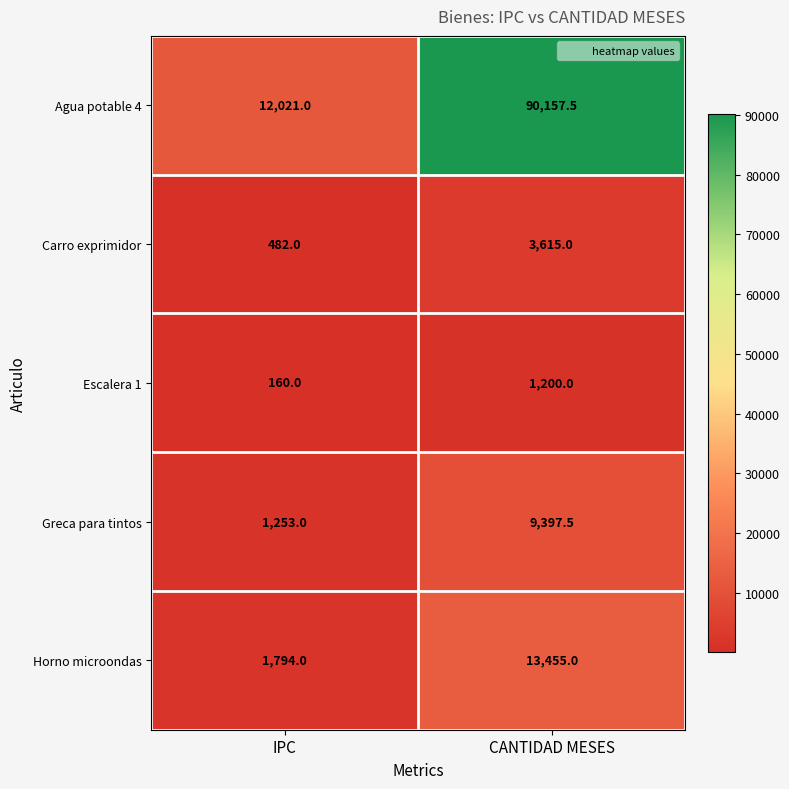

Between IPC and CANTIDAD MESES, which series saw the biggest shift?

Agua potable 4